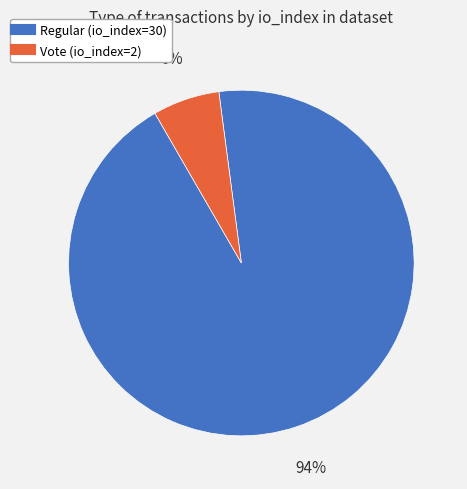

Which category accounts for the majority?

Regular (io_index=30)